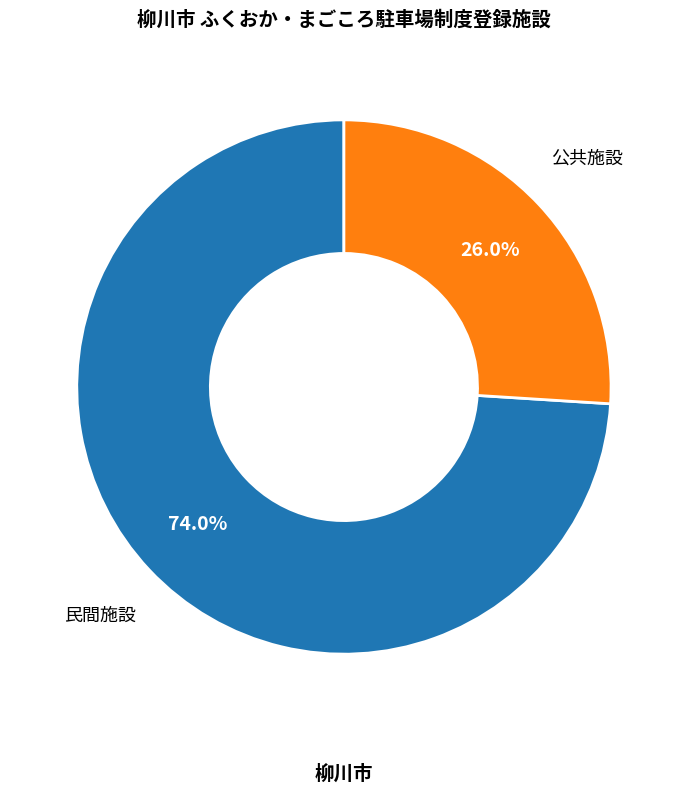

Does any single category account for the majority?

Yes